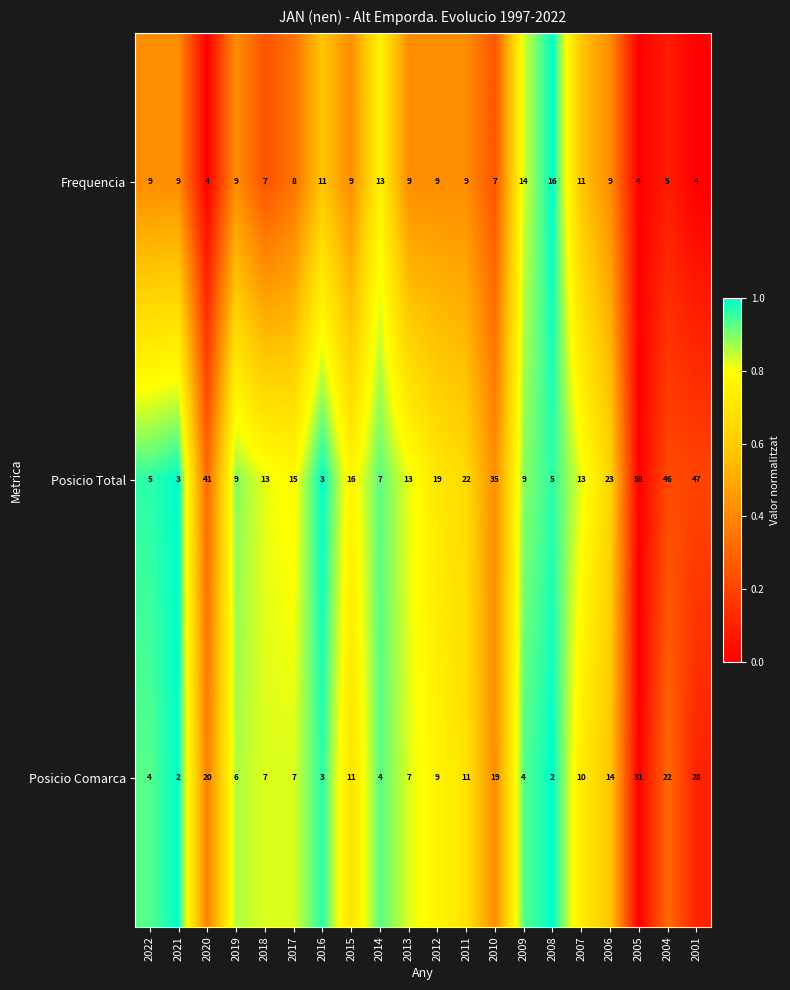

What is the approximate value of Frequencia at 2016?

11